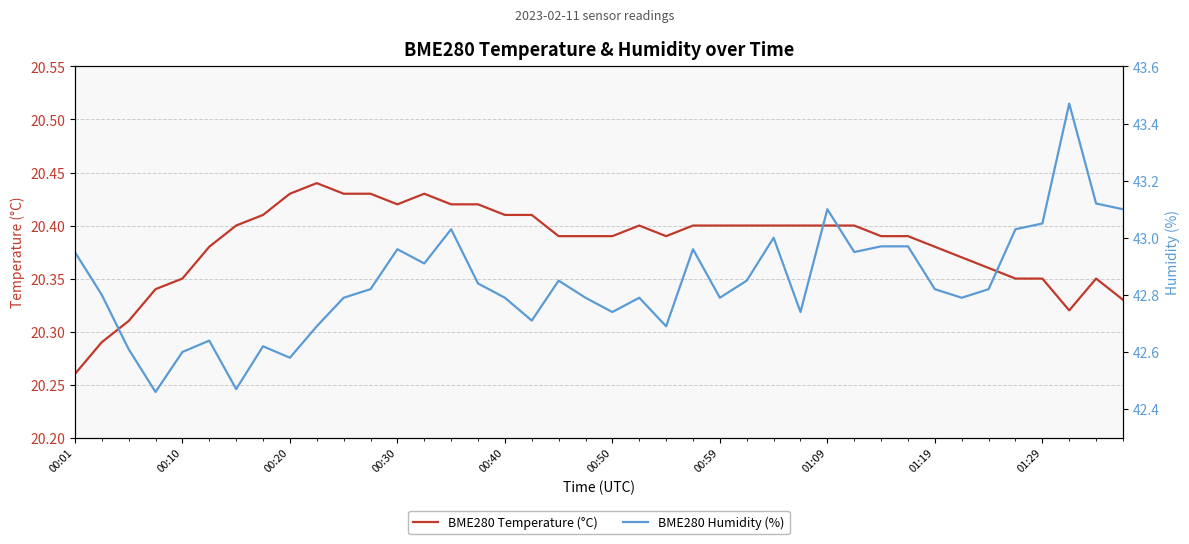

At how many categories does at least one series exceed 21?

40